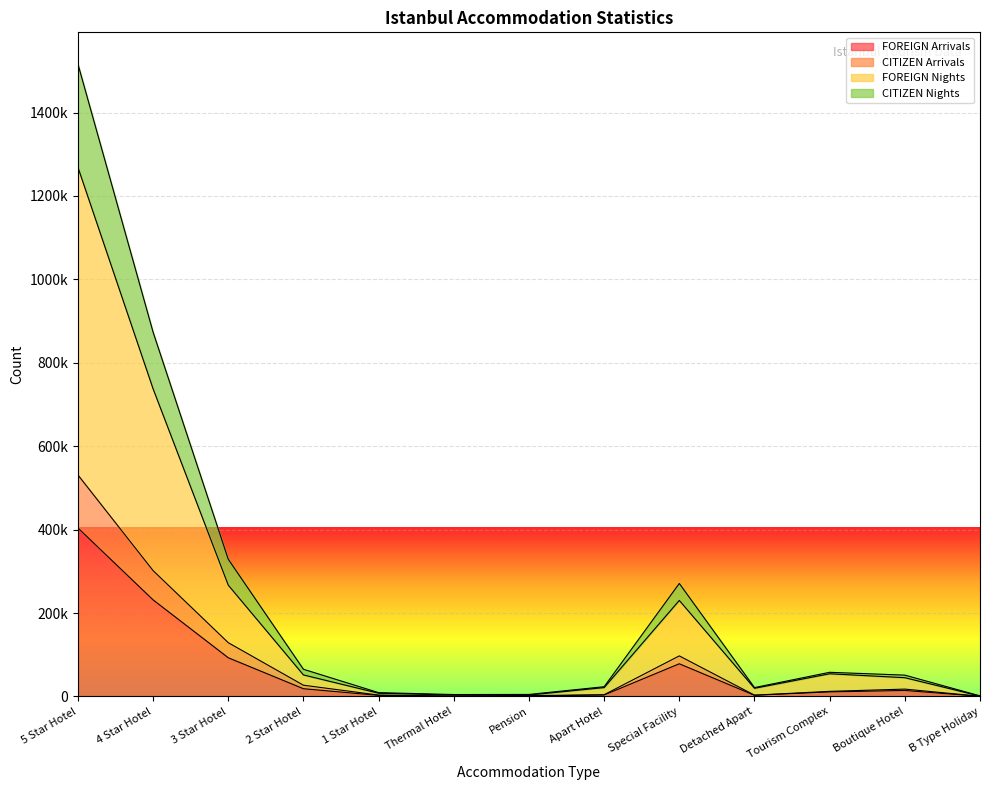

What is the difference between the second highest and second lowest values in the FOREIGN Arrivals series?

231097